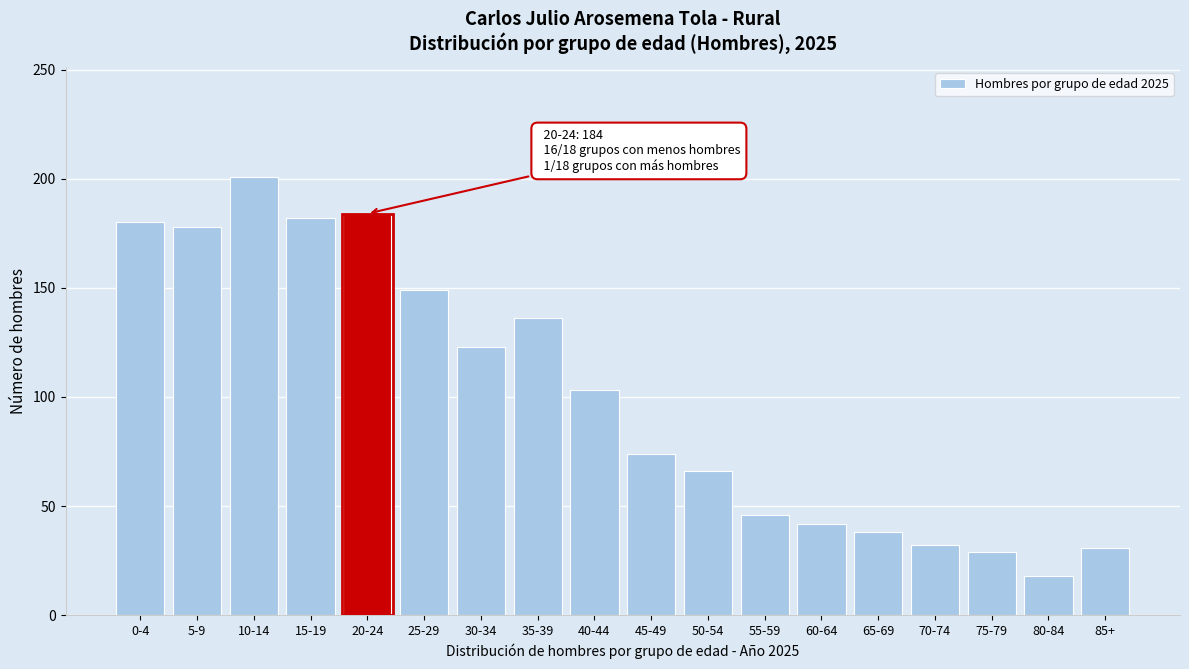

What is the change in value from 5-9 to 20-24?

+6